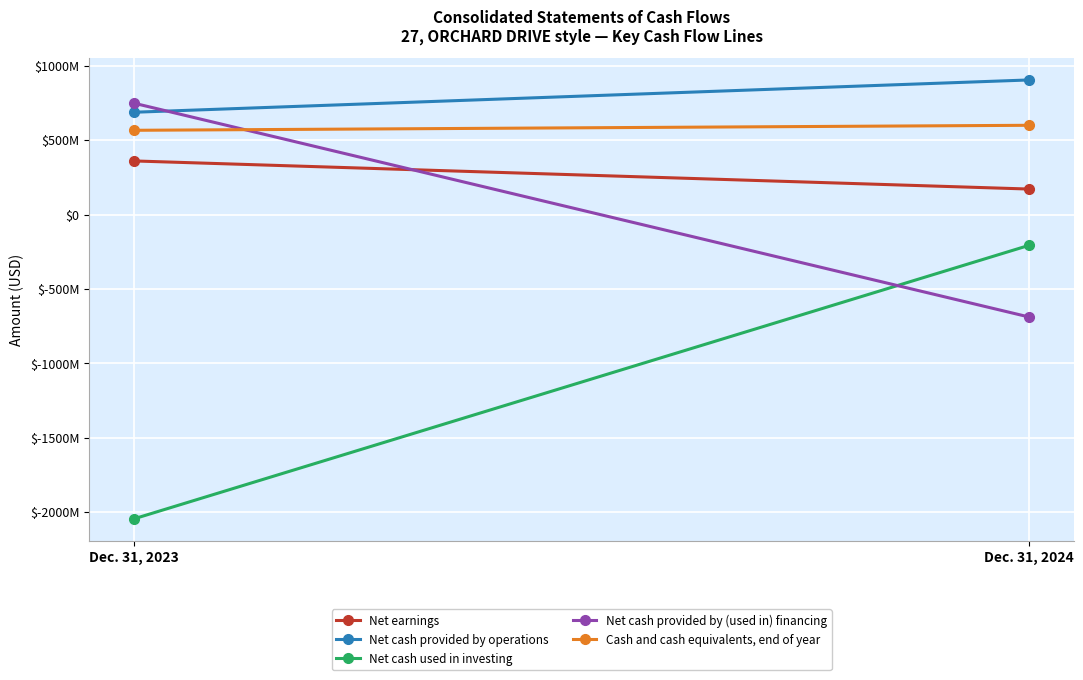

Reading right to left, transcribe all the data shown in this chart.

Net earnings: 171842000	360816000
Net cash provided by operations: 905288000	688136000
Net cash used in investing: -206442000	-2044852000
Net cash provided by (used in) financing: -688422000	748812000
Cash and cash equivalents, end of year: 600462000	566809000